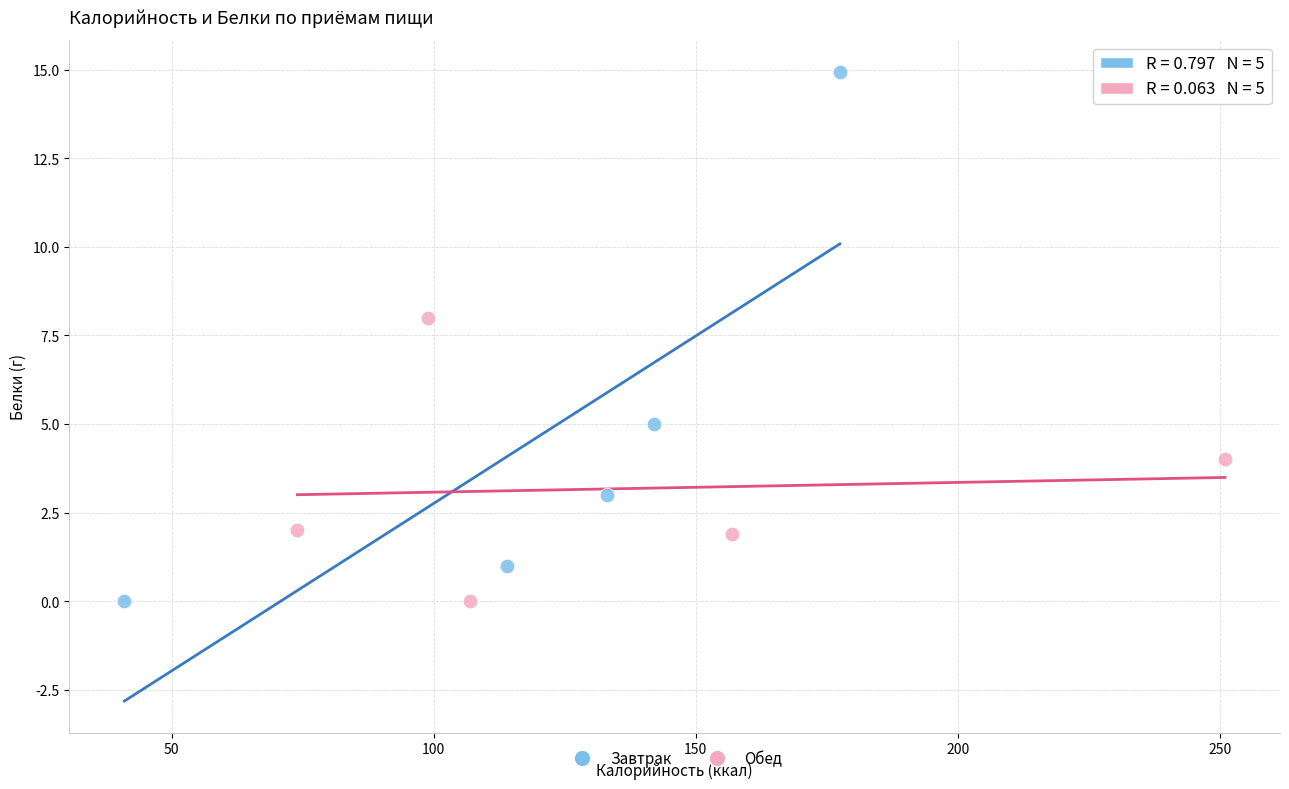

Which series reaches the maximum Y coordinate?

Завтрак